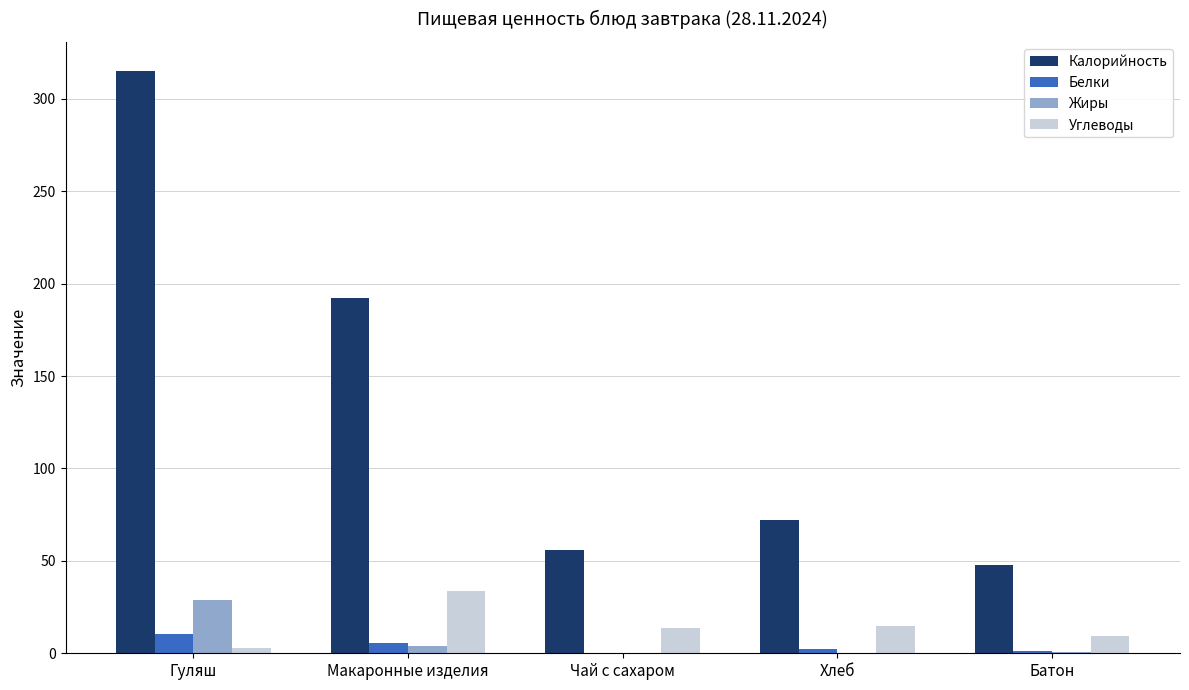

Is the value of Жиры at Чай с сахаром greater than the value of Калорийность at Чай с сахаром?

No